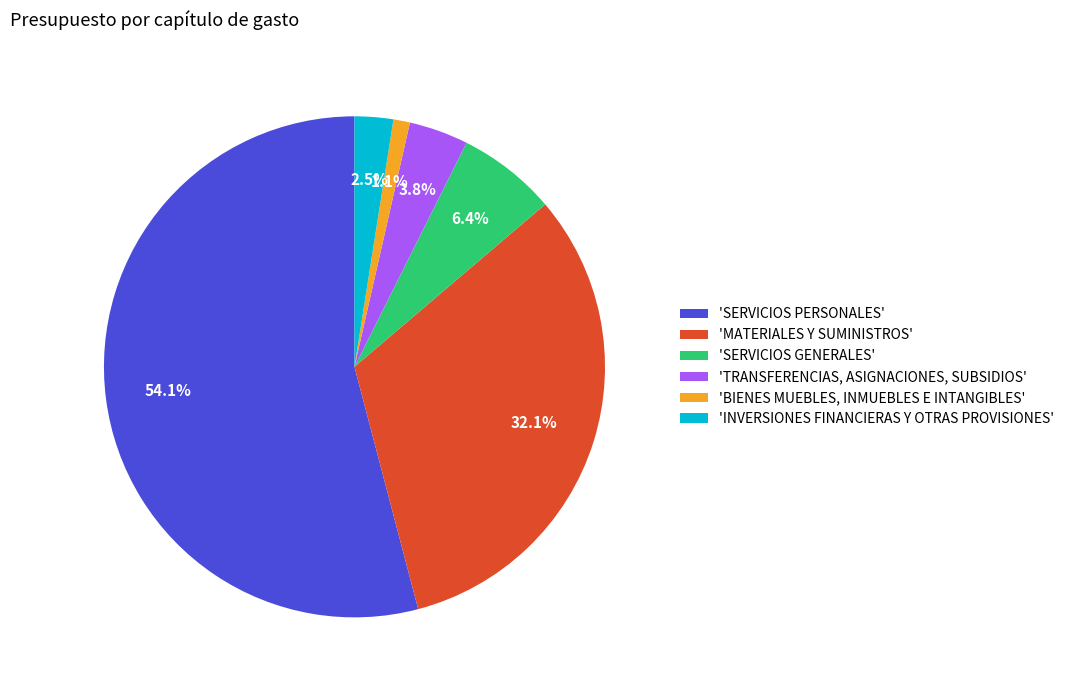

What percentage do 'MATERIALES Y SUMINISTROS' and 'SERVICIOS PERSONALES' together represent?

86.2%